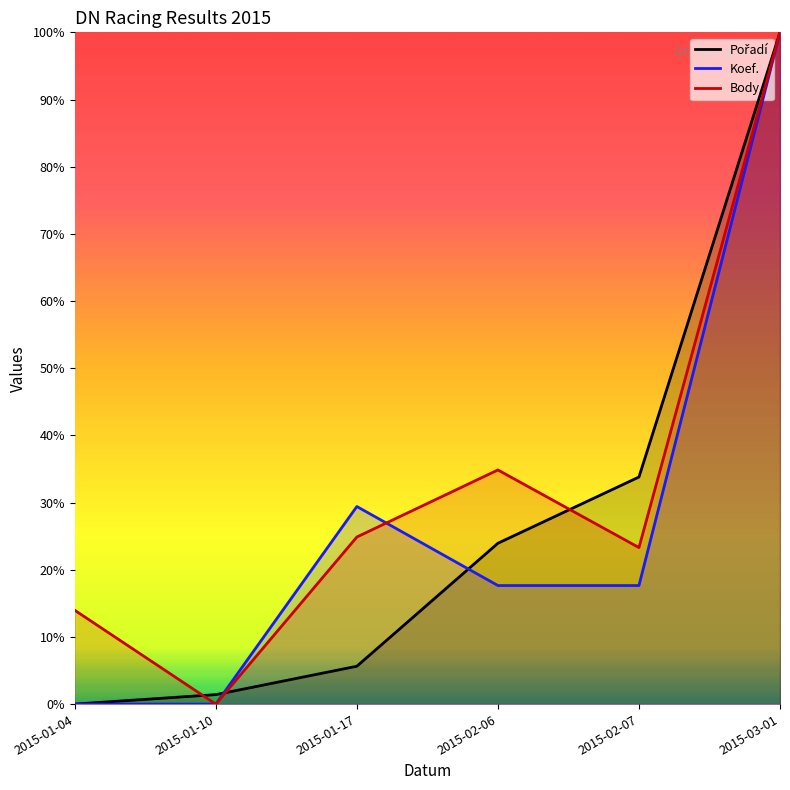

What is the label of the 2nd point from the left?

2015-01-10